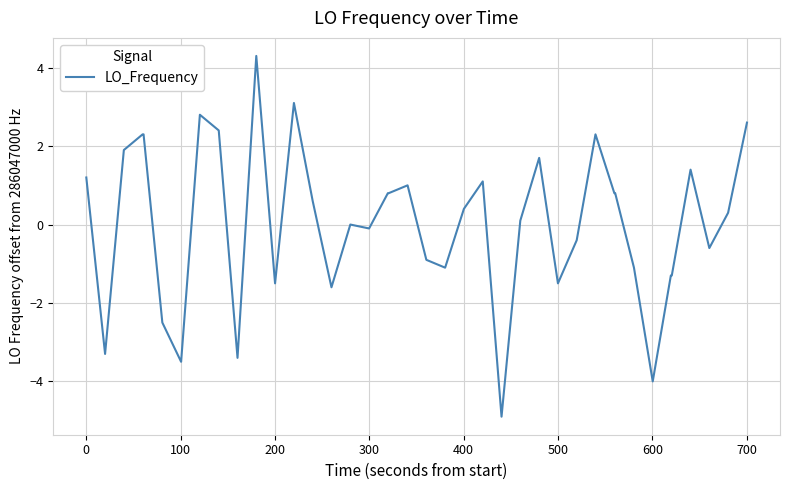

What is the difference between the second highest and second lowest values?

7.1